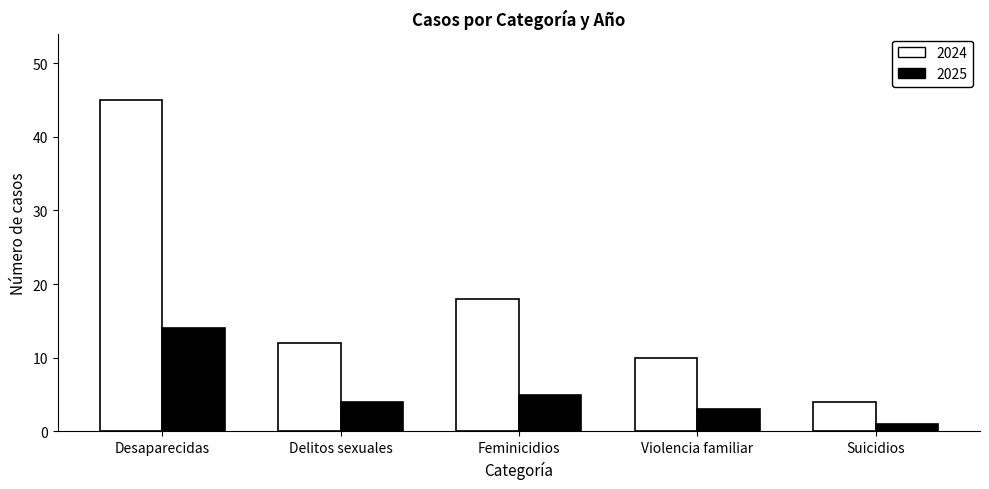

What are all the series names shown in the legend?

2024, 2025